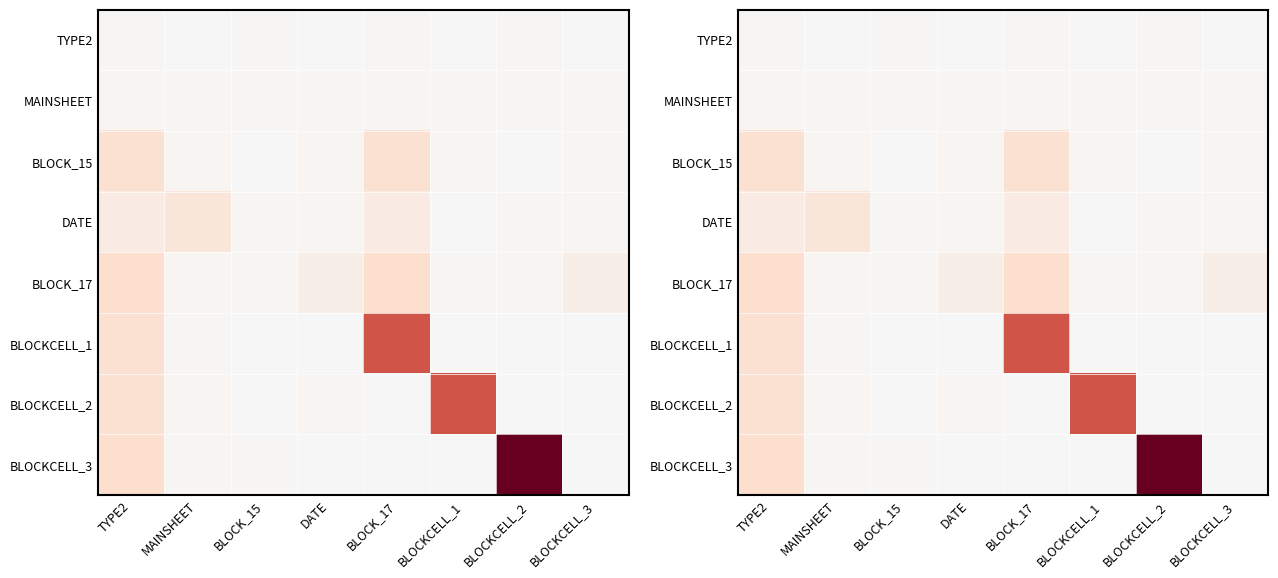

True or false: DATE has a value of 3 at BLOCKCELL_3.

False